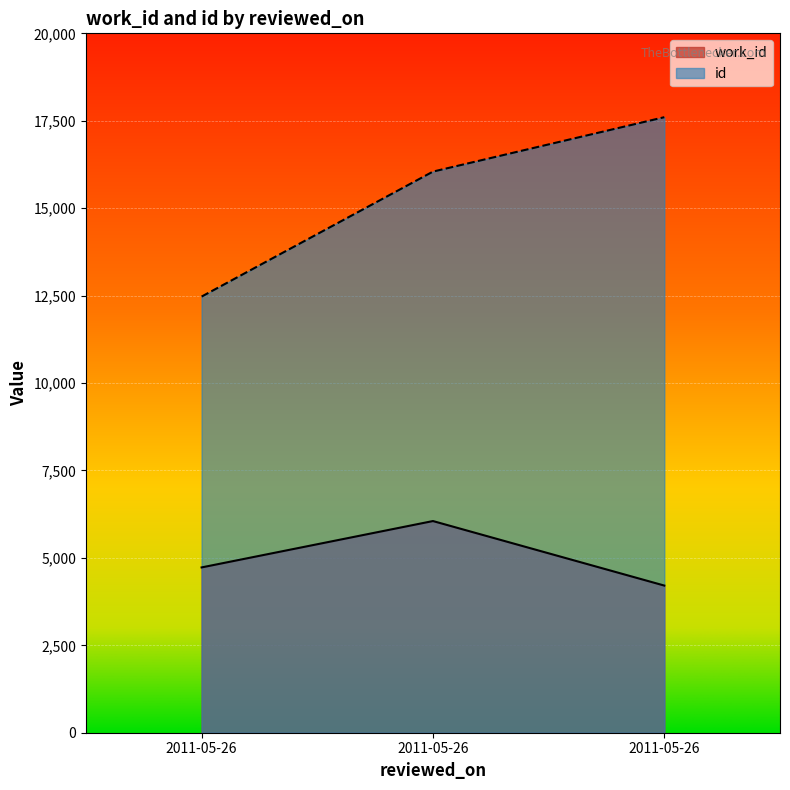

At which category is the sum across all series the highest?

2011-05-26